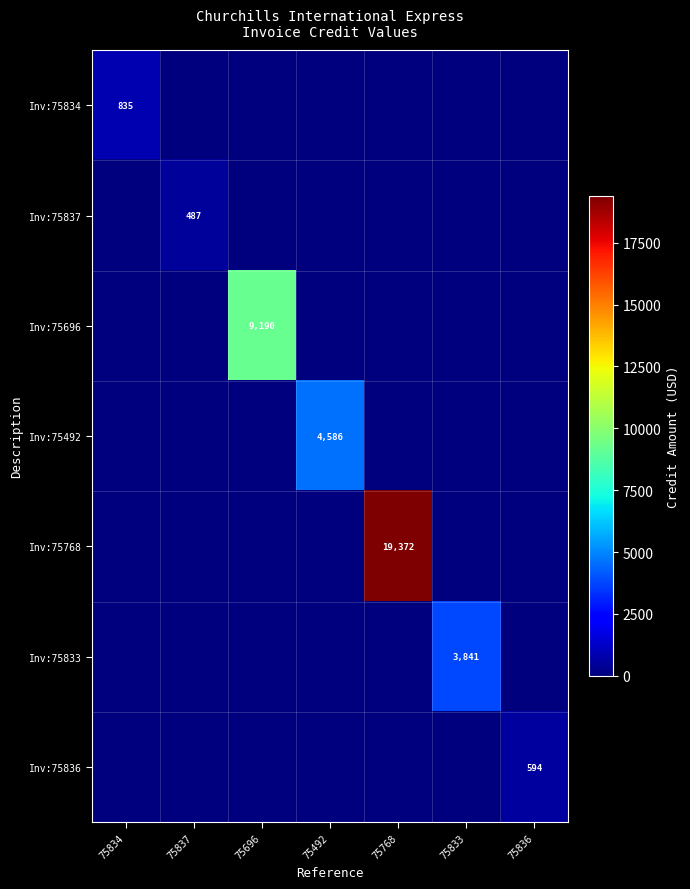

True or false: Inv:75768 has a value of 9729 at 75768.

False